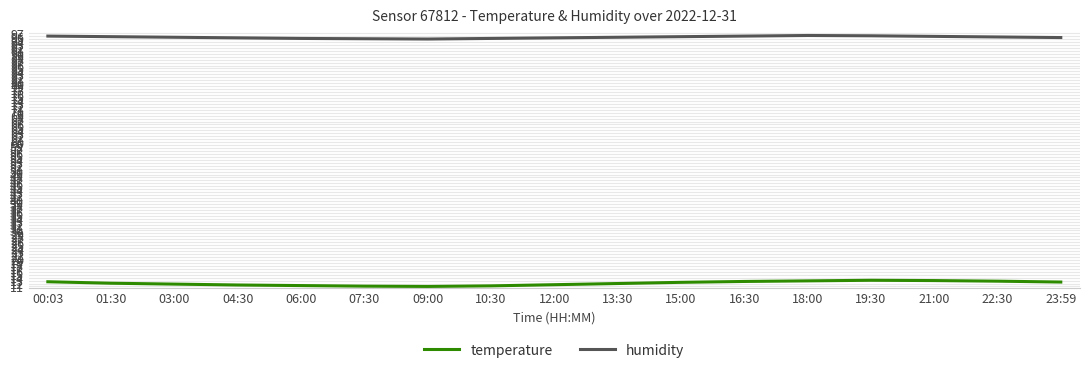

What is the greatest value displayed?

96.2